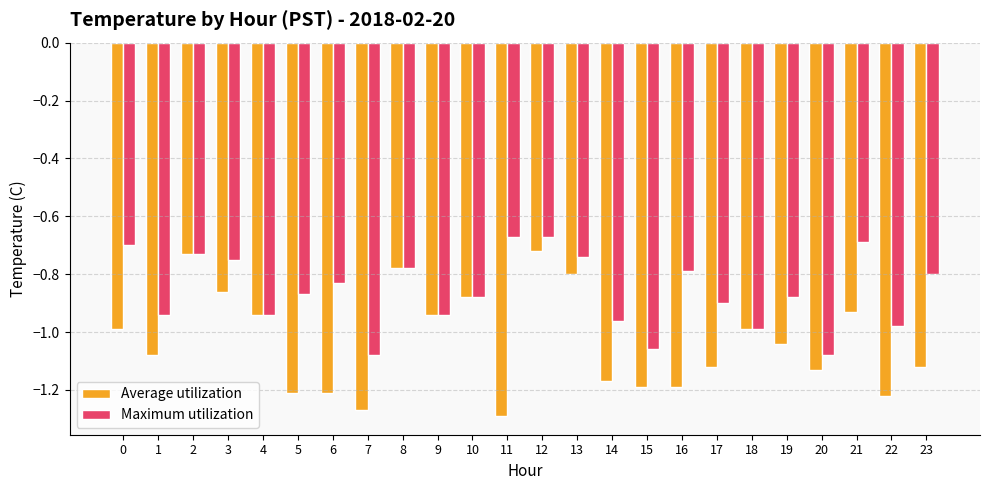

Is it true that Average utilization equals -1.0 at 18?

True